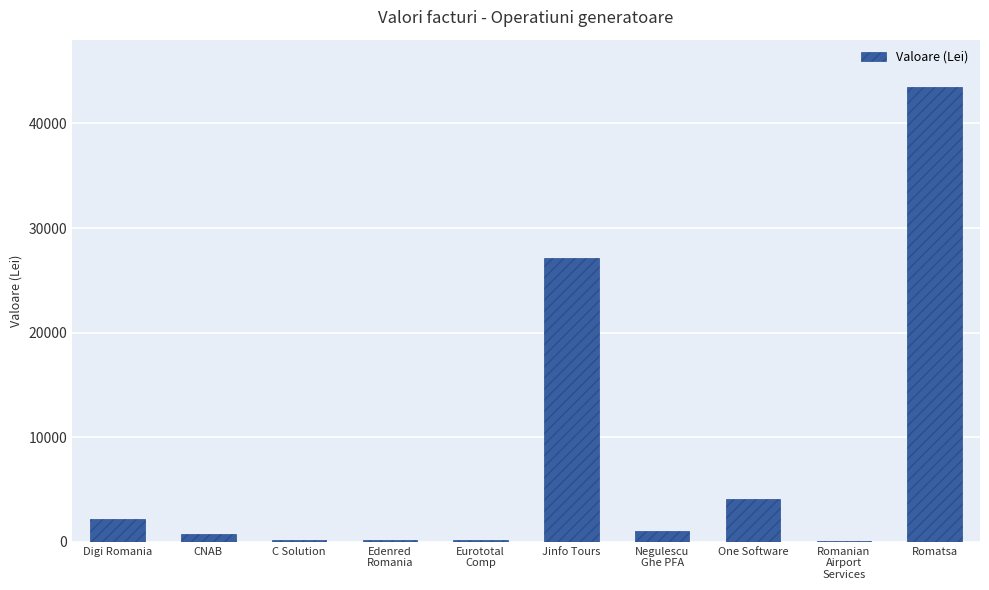

What is the change in value from Edenred
Romania to Eurototal
Comp?

+6.4